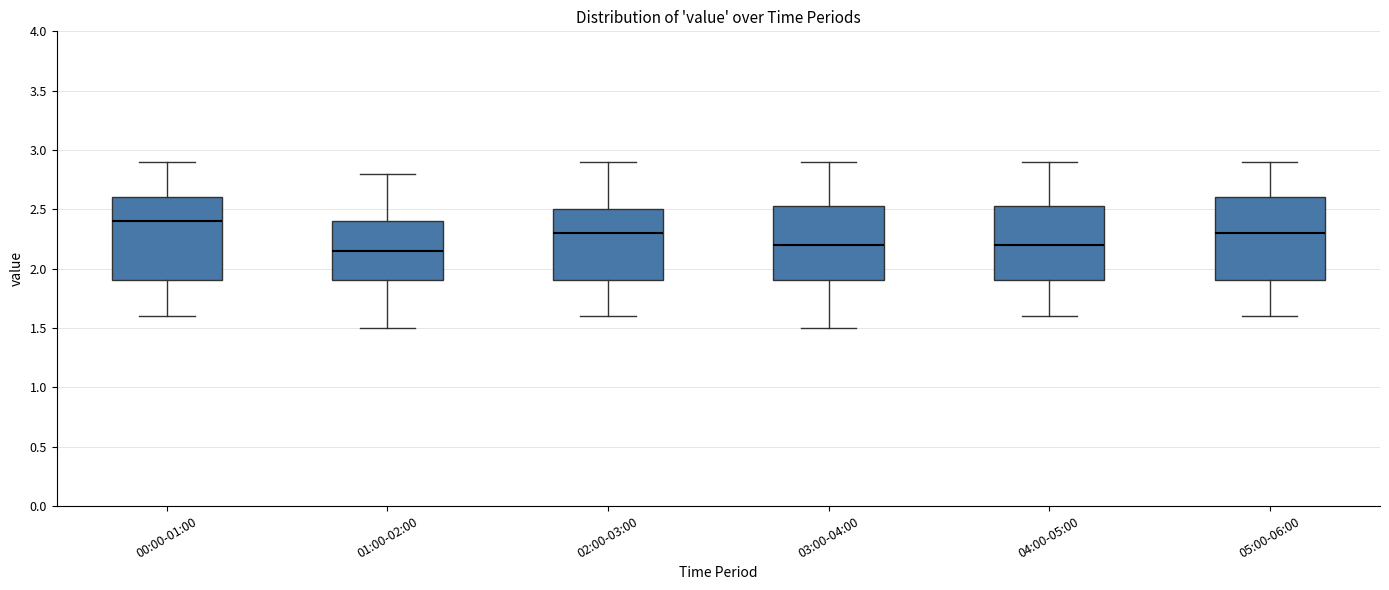

Which box's median line is the highest?

00:00-01:00